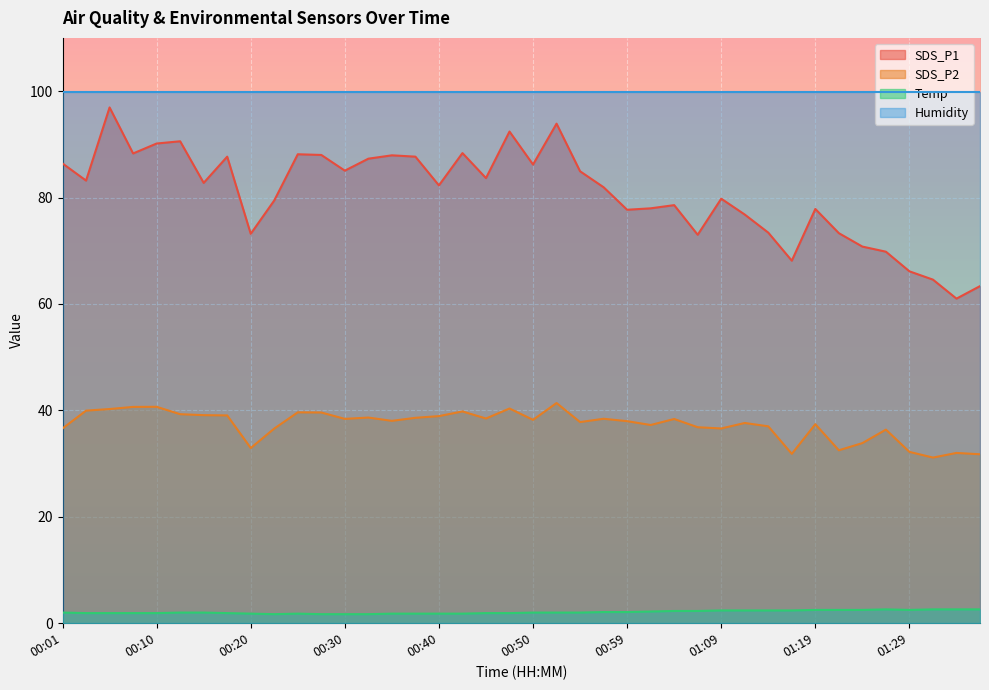

Where is the first local minimum for SDS_P1?

00:03